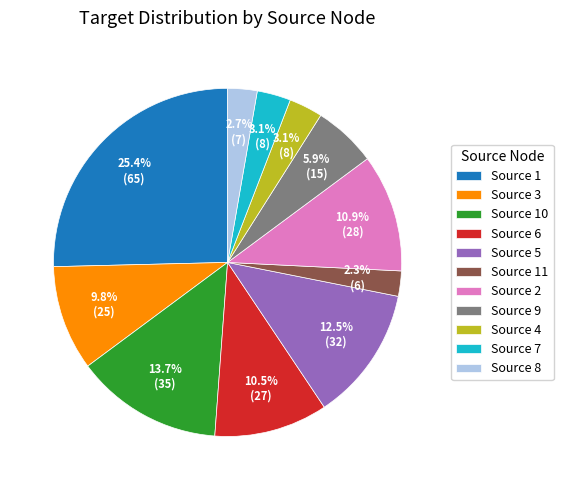

Approximately how many times larger is the value at Source 9 compared to Source 3?

0.6